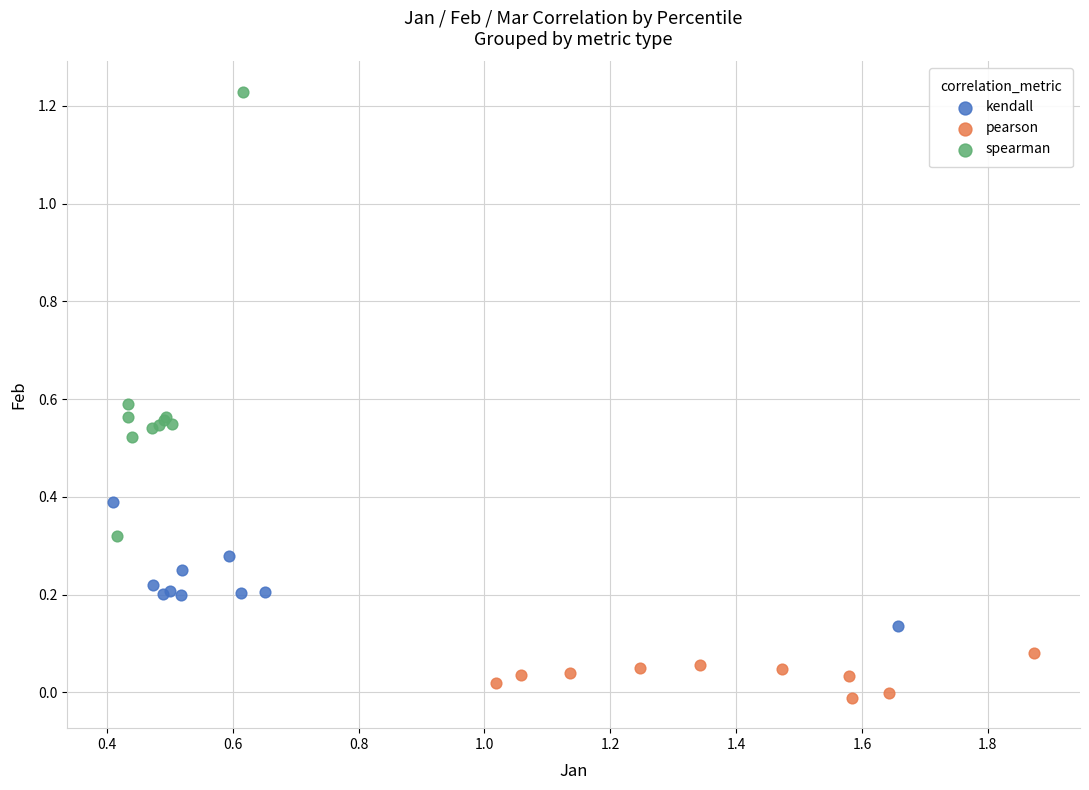

What are all the series names shown in the legend?

kendall, pearson, spearman